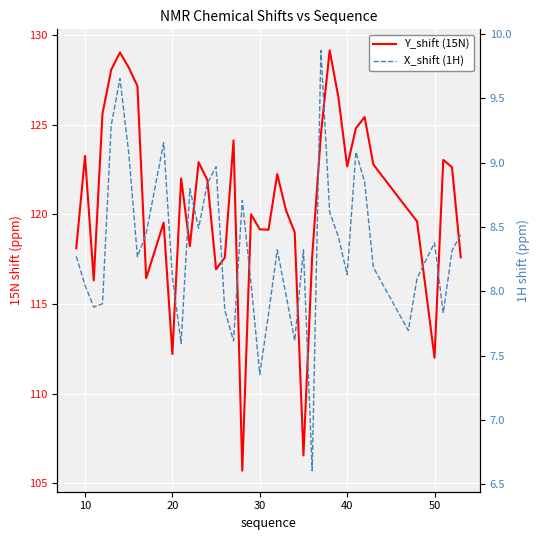

True or false: Y_shift (15N) and X_shift (1H) cross at least once.

False